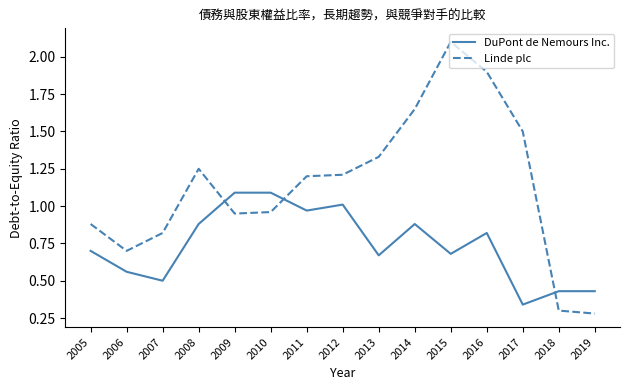

How many intersections are there between Linde plc and DuPont de Nemours Inc.?

3